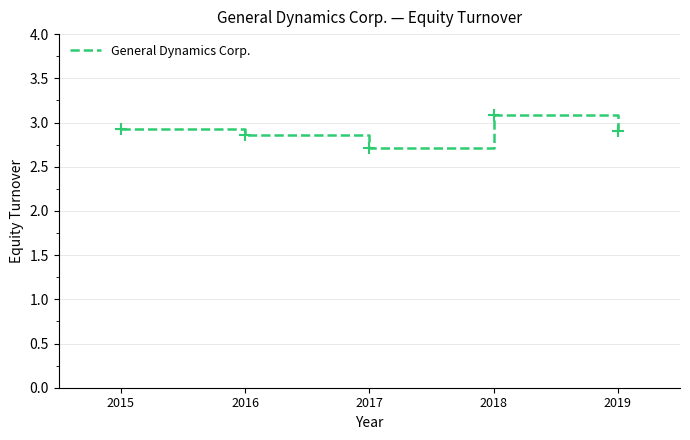

How many lines are shown in the chart?

1